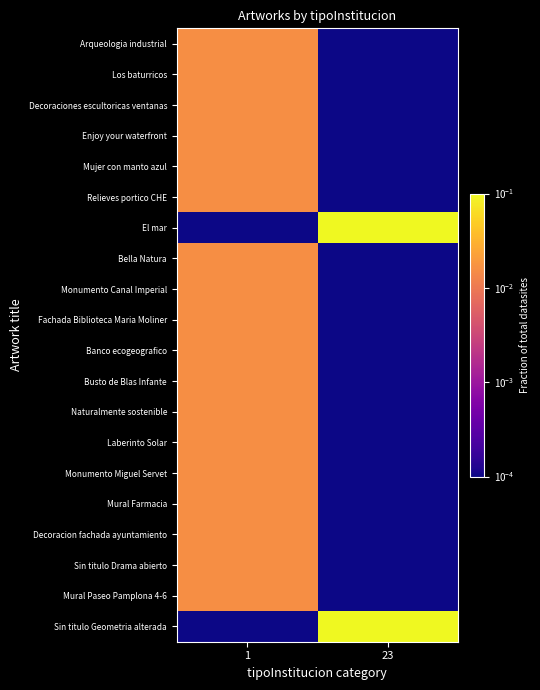

How many series are shown in this chart?

20